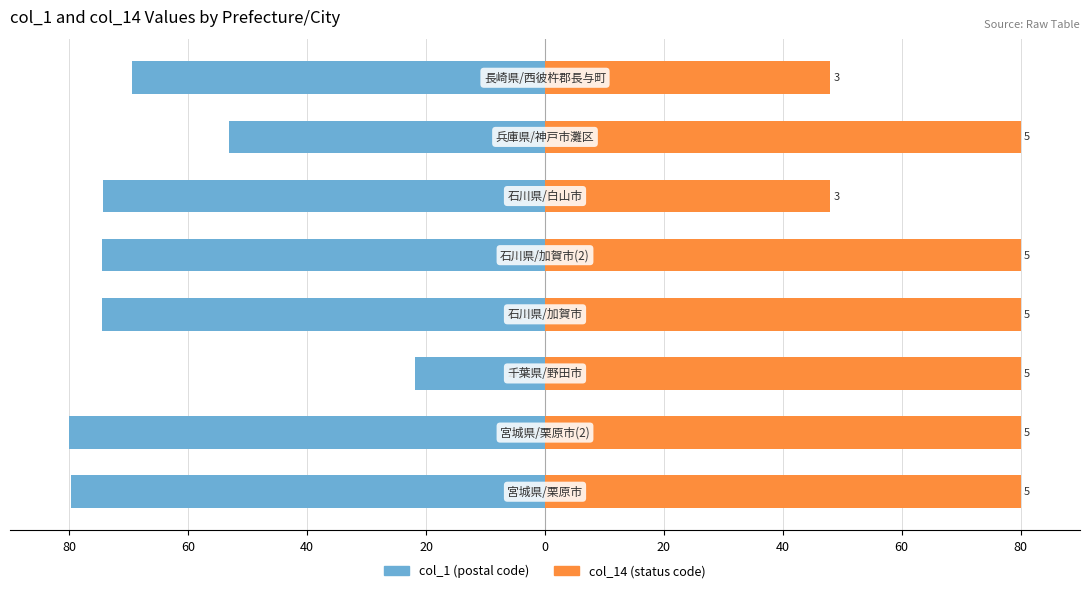

How many bars are there in total?

16